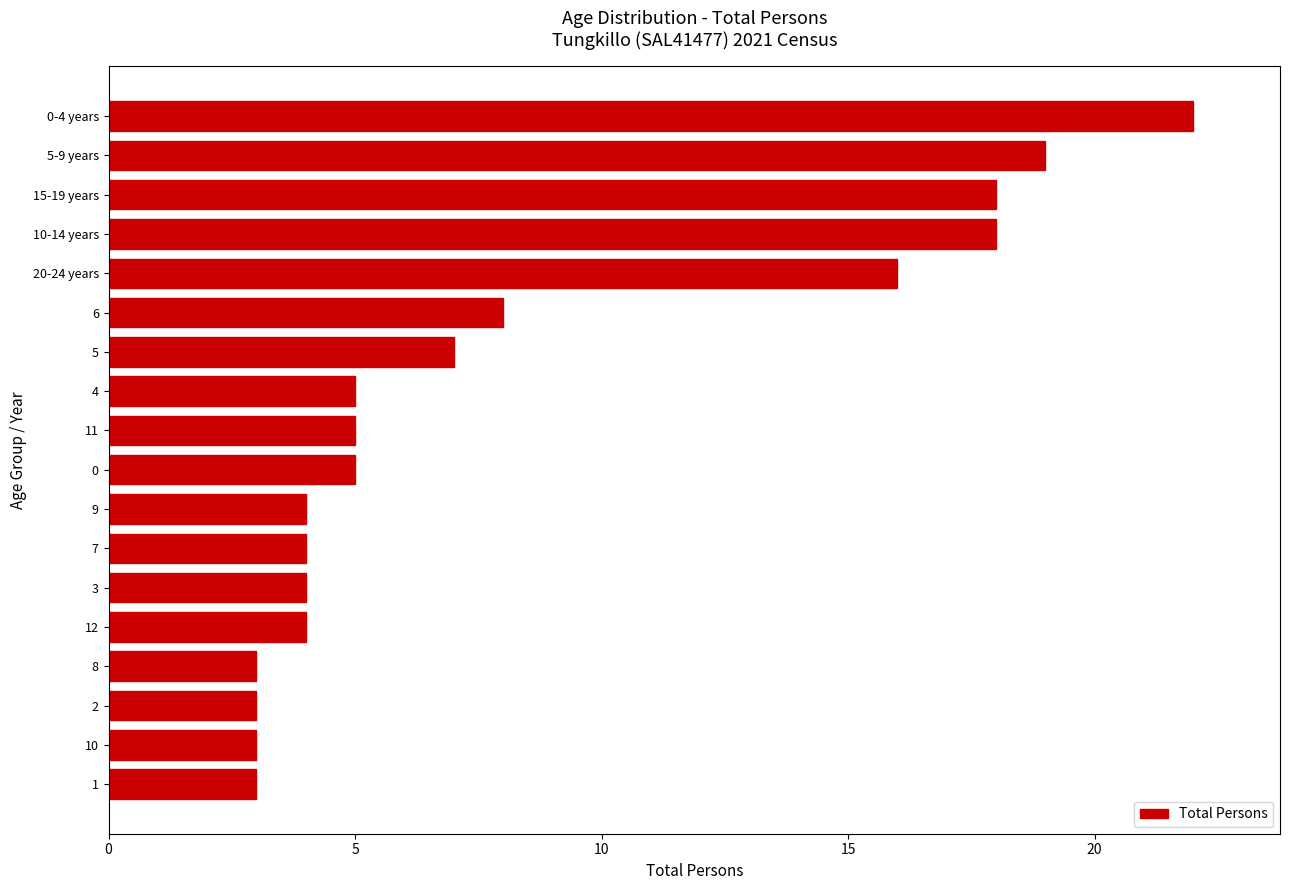

What is the ratio of the value at 6 to the value at 3?

2.0